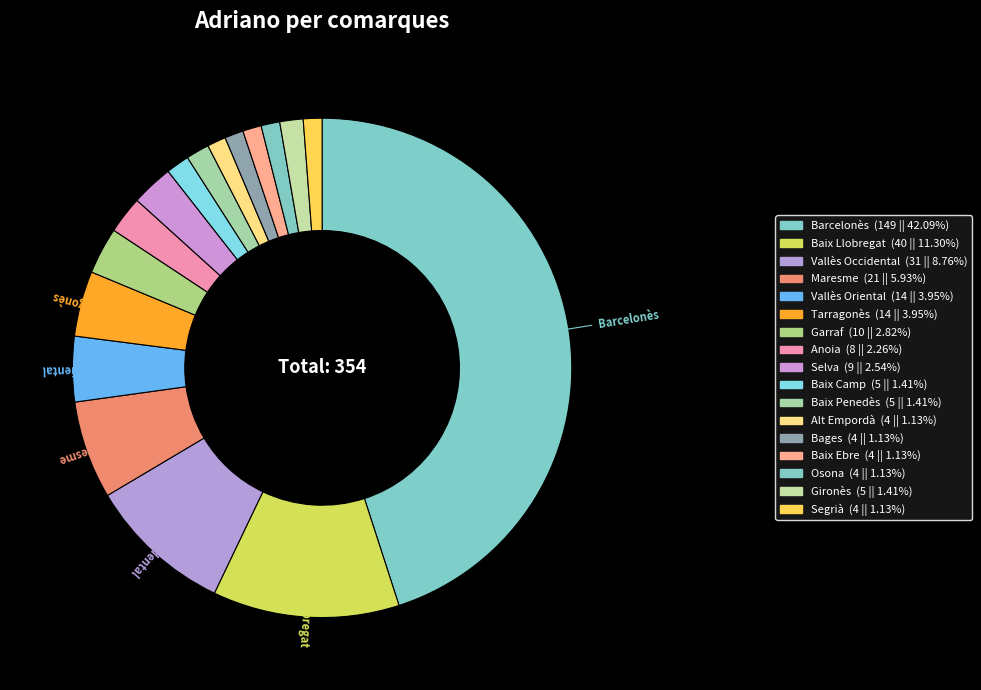

Does any single category account for the majority?

No